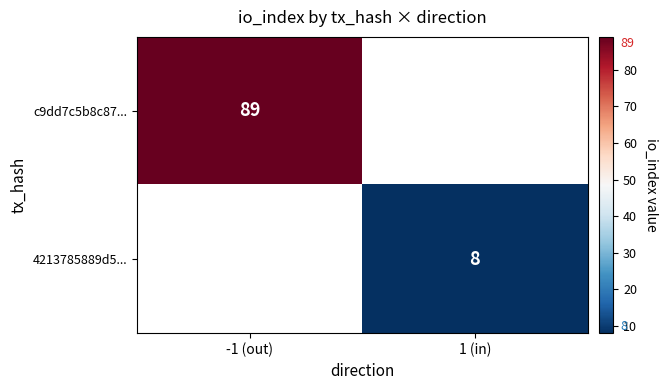

The c9dd7c5b8c87... series shows 118 at -1 (out). True or false?

False